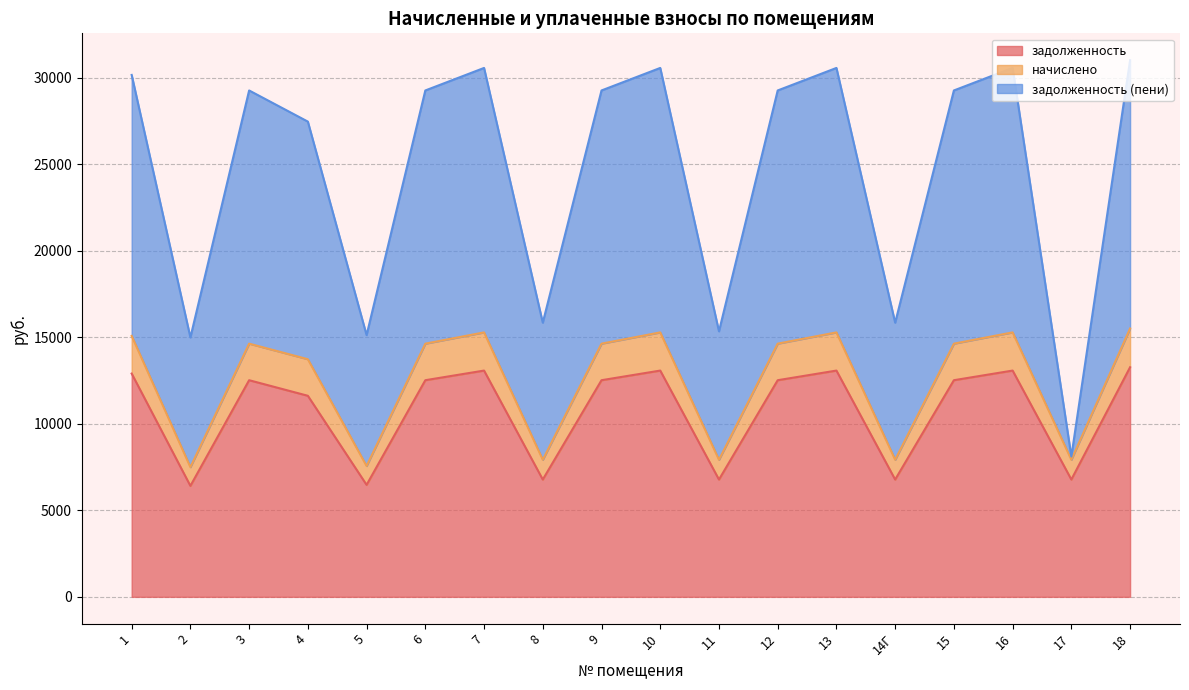

The value of задолженность (пени) at 17 is 8111.6. True or false?

True